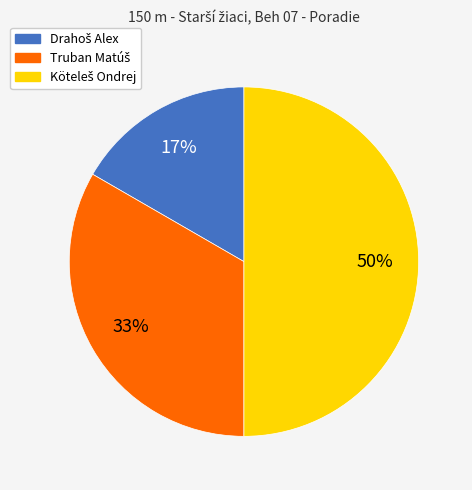

To the nearest percent, what is the average slice percentage?

33%